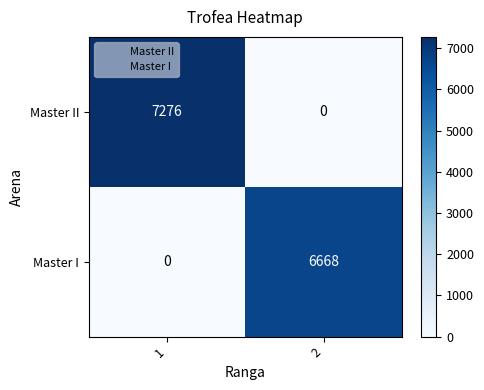

Reading right to left, extract all data points from this chart.

Master II: 2=0	1=7276
Master I: 2=6668	1=0